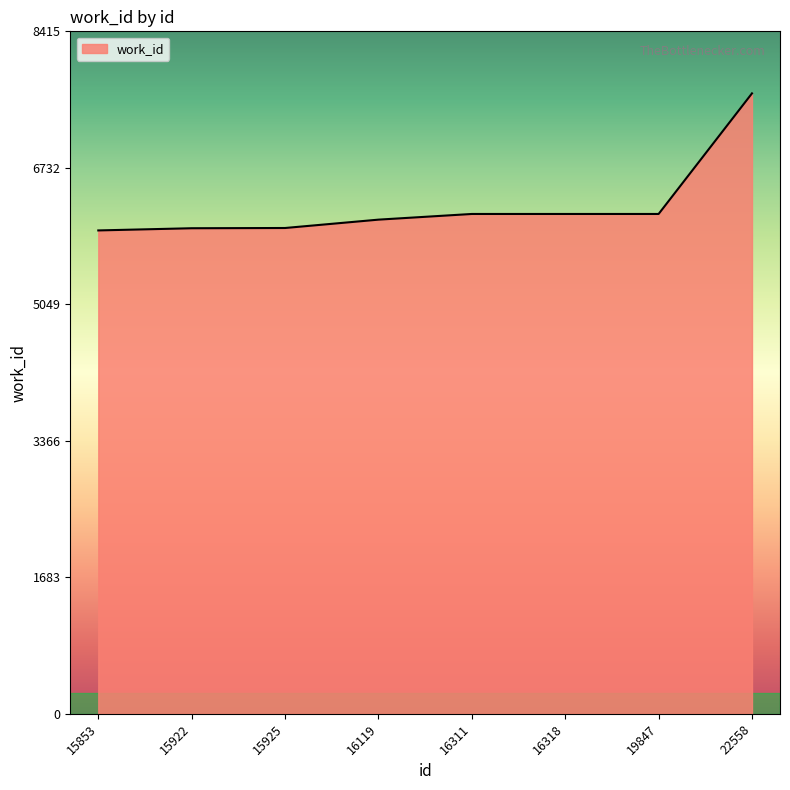

What is the sum of all values?

50169